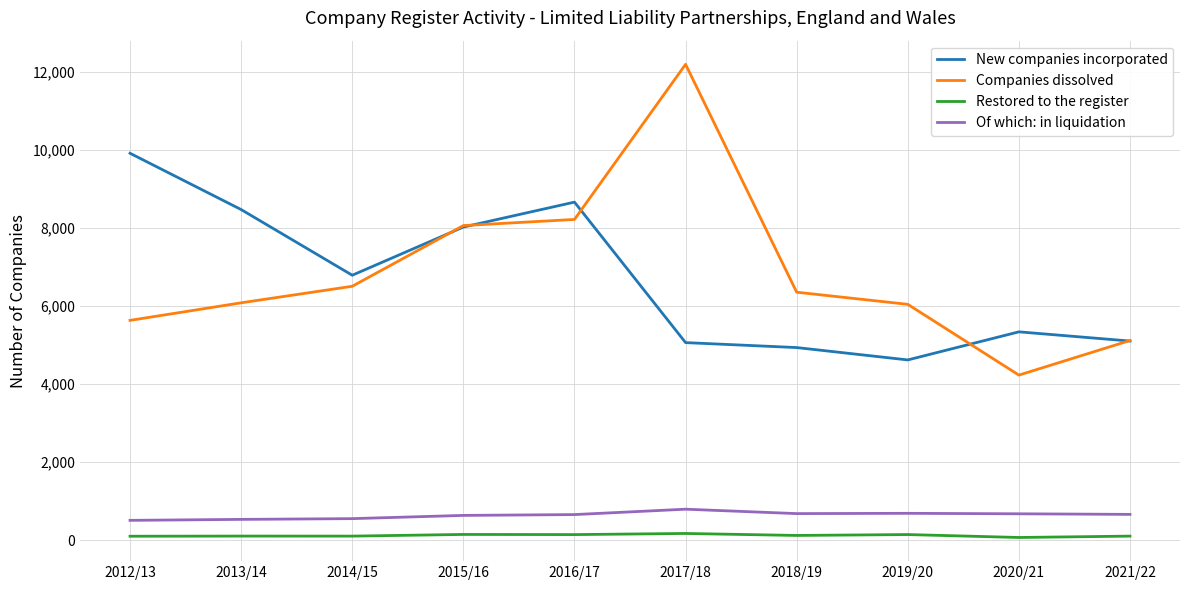

The Of which: in liquidation series shows 792 at 2017/18. True or false?

True